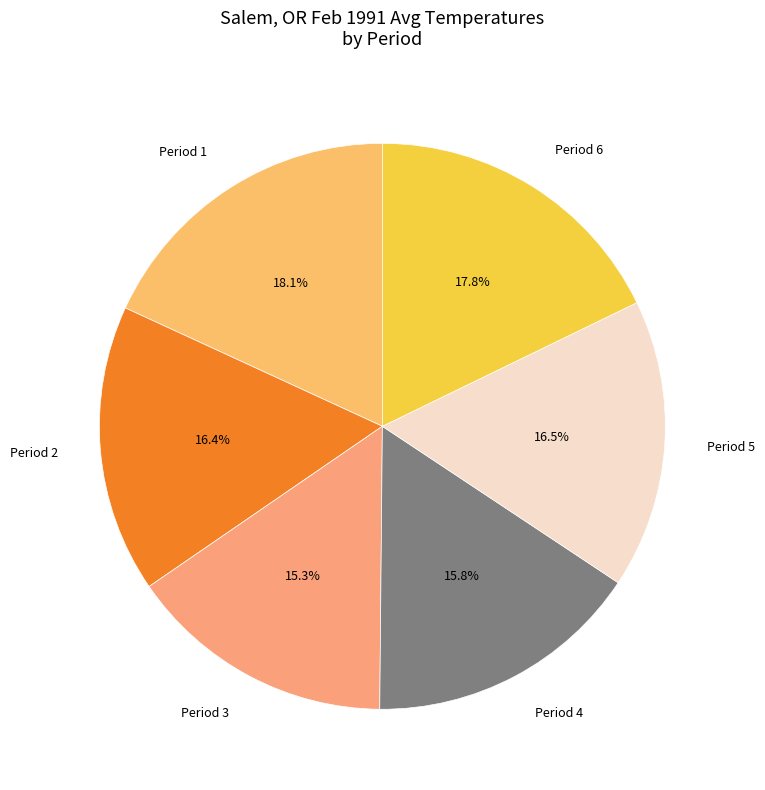

Which slice is the smallest?

Period 3